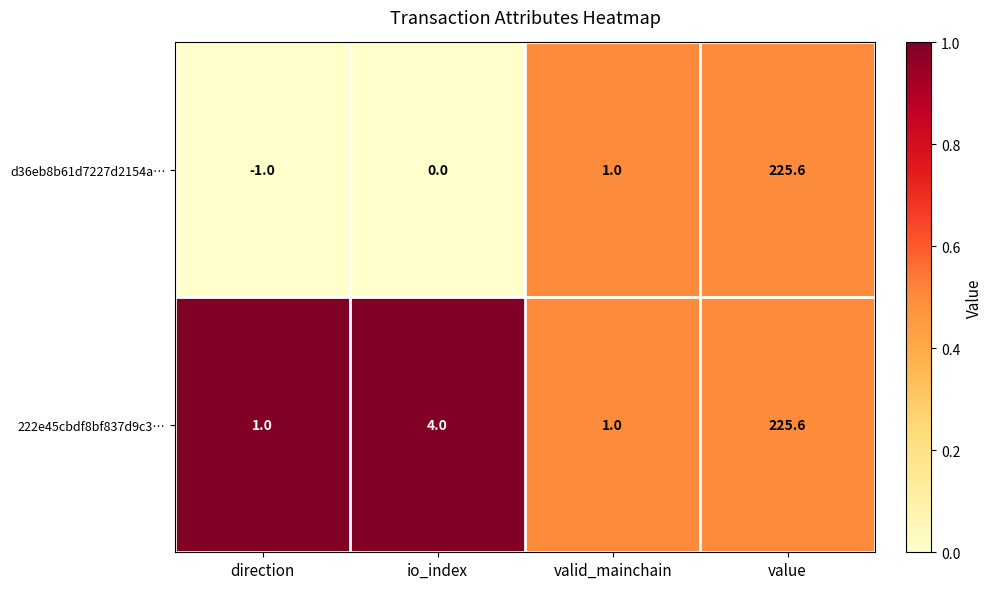

Which series has the widest spread of values?

d36eb8b61d7227d2154a…